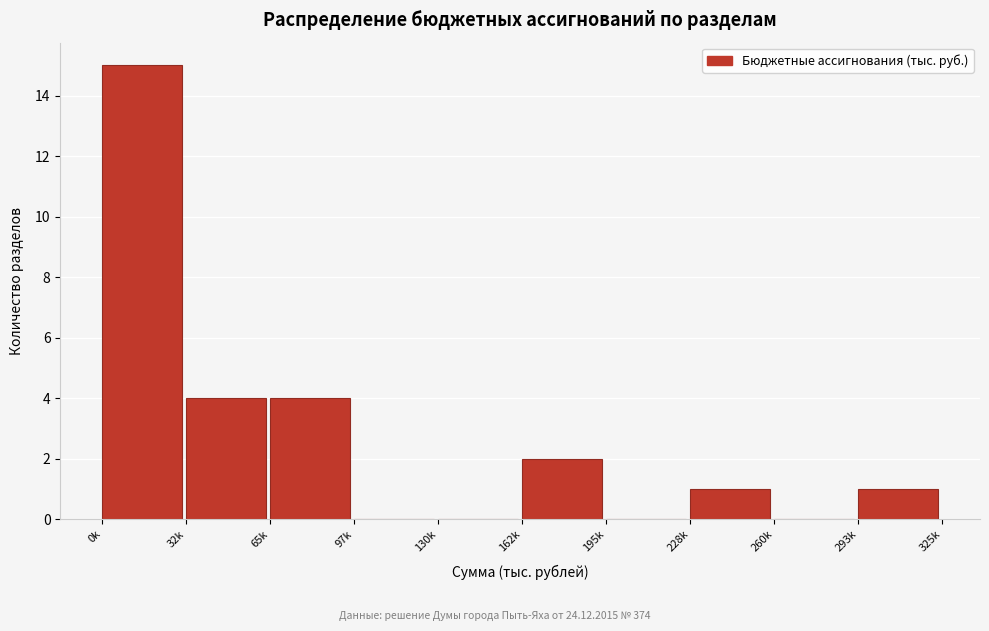

Reading right to left, list all the values displayed in this chart.

293k=1	260k=0	228k=1	195k=0	162k=2	130k=0	97k=0	65k=4	32k=4	0k=15